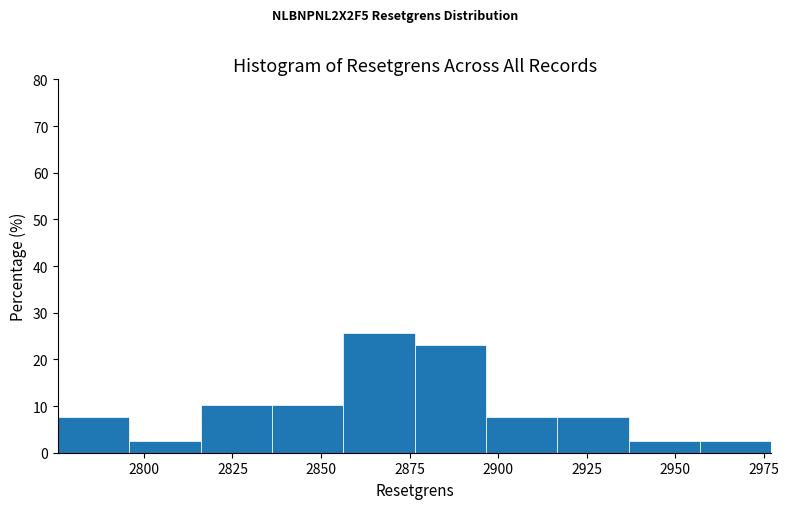

How tall is the bar that spans 2835 to 2855 on the x-axis? Neither the bar edges nor the heights are printed on the chart, so give them approximately, as read against the axes.

10